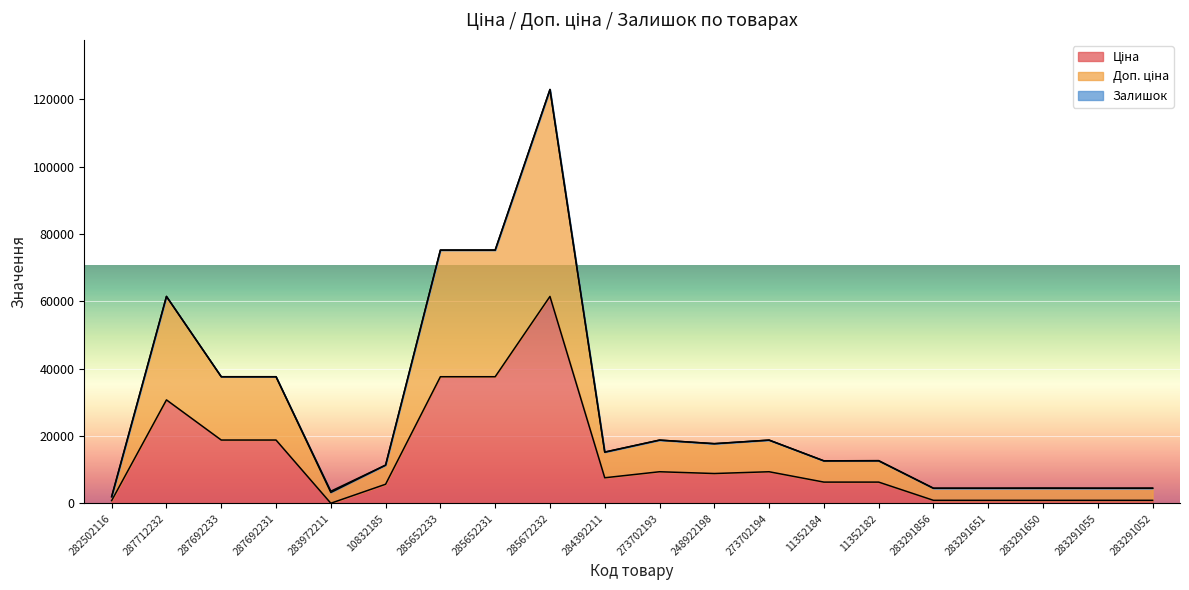

What is the total value across all series at 287692231?

37593.6